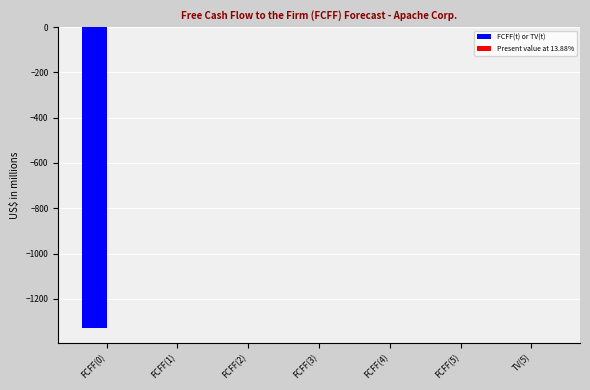

Are the bars horizontal?

No